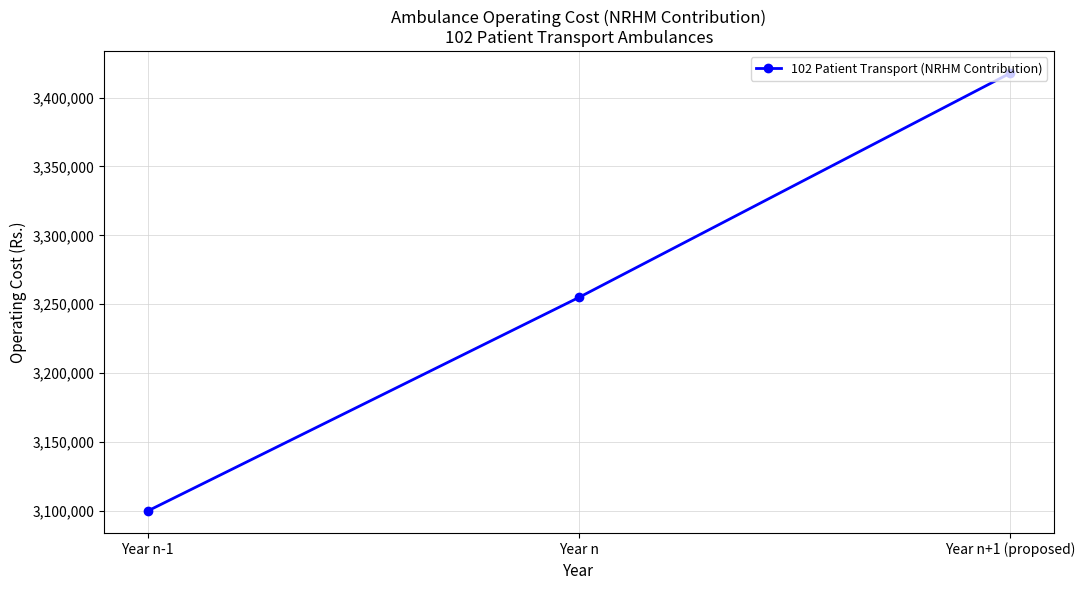

List the labels in order of value, smallest first.

Year n-1, Year n, Year n+1 (proposed)